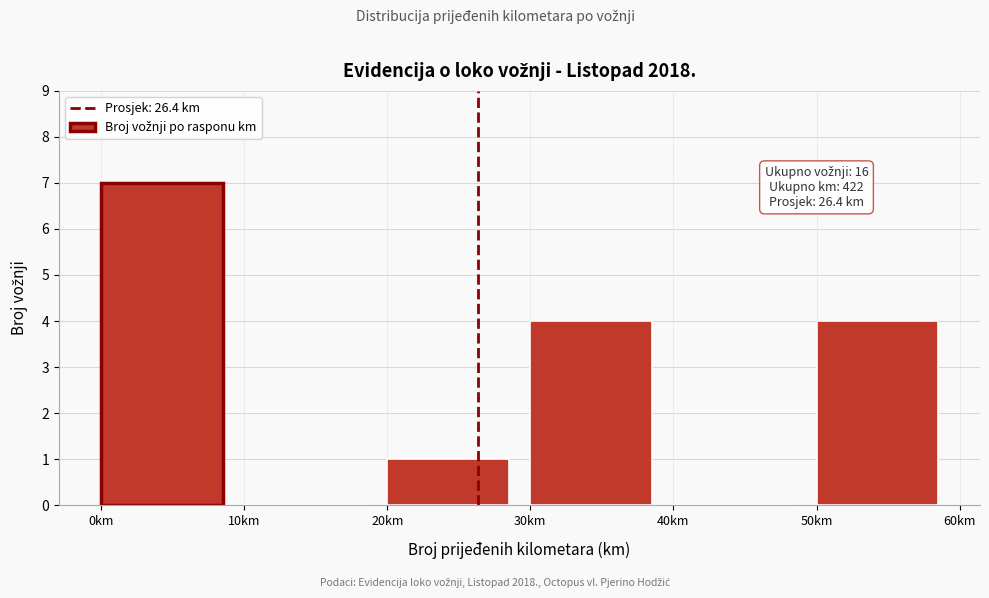

Over which range of the x-axis is the bar tallest?

0 to 10